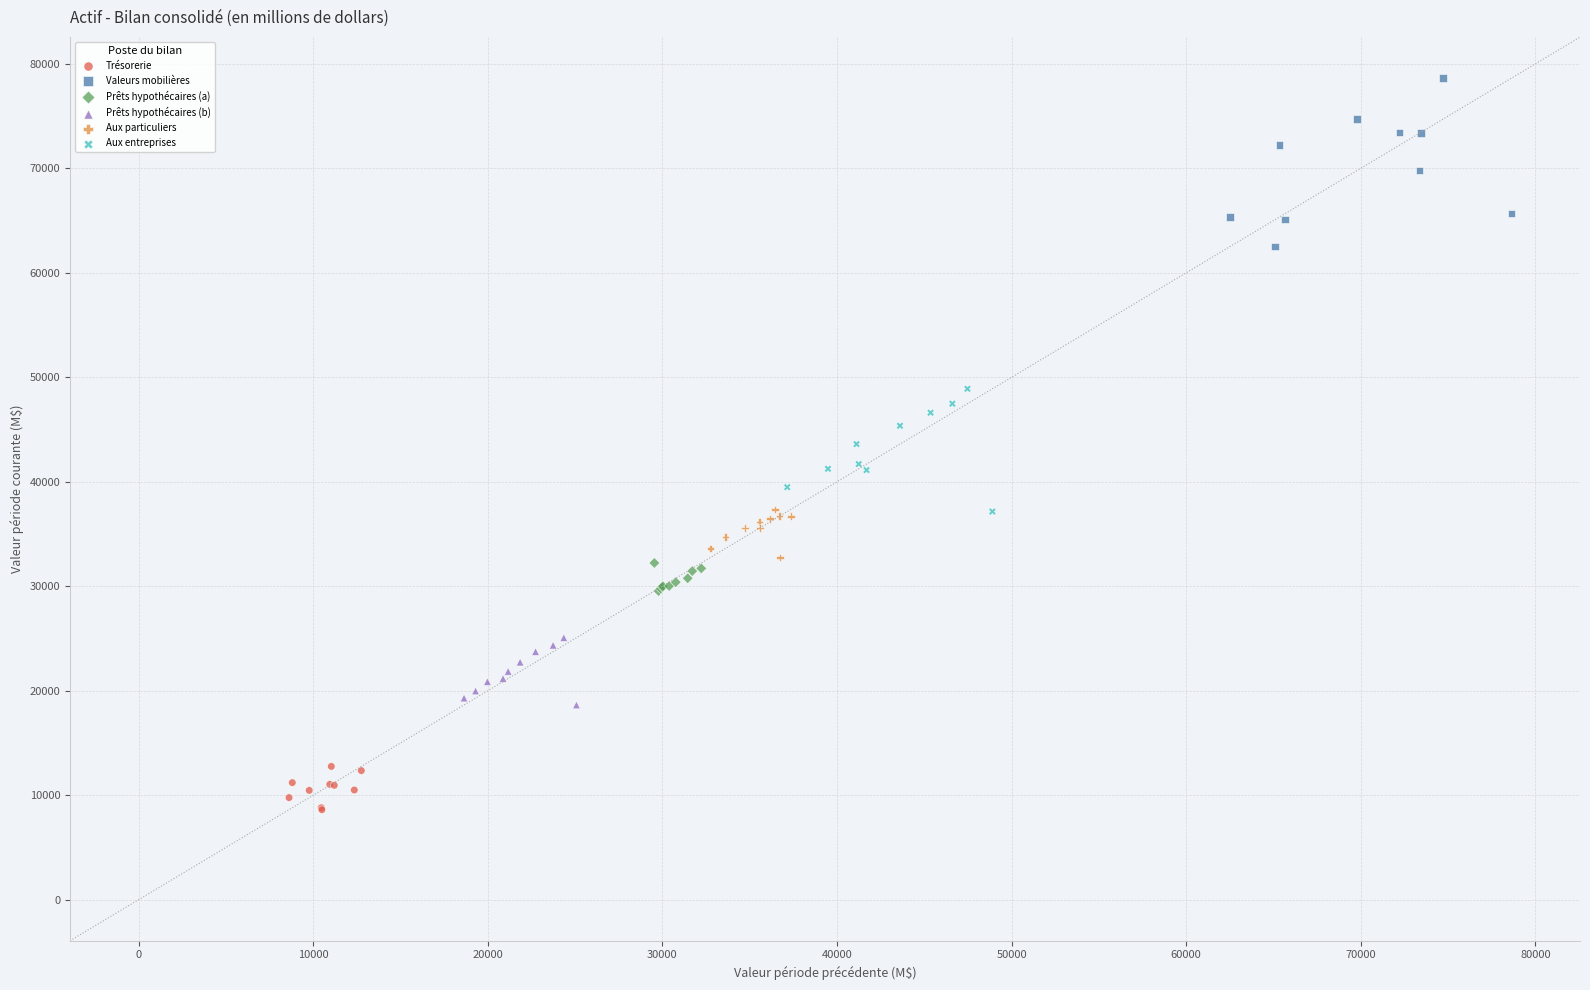

Which series reaches the maximum Y coordinate?

Valeurs mobilières